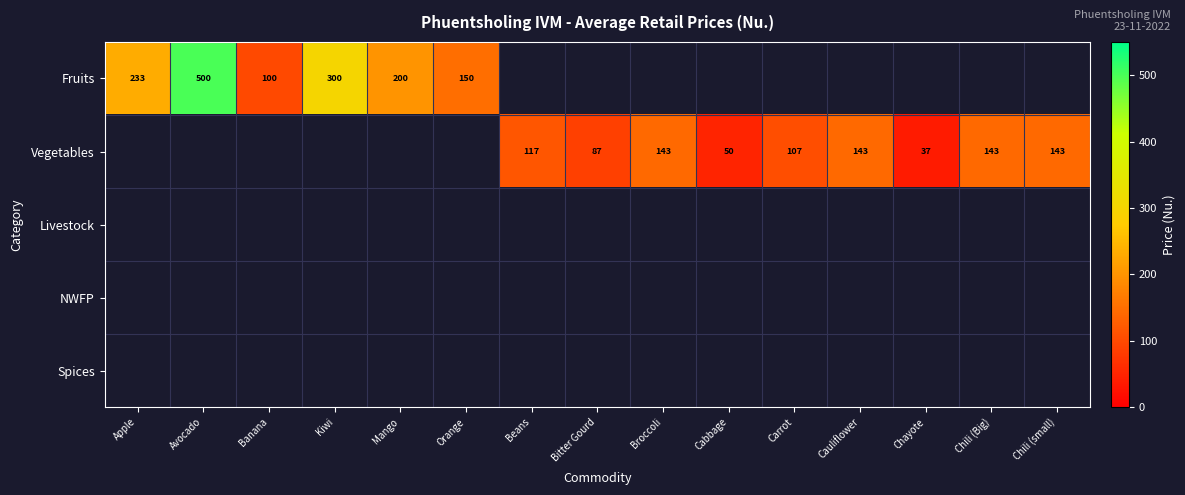

What is the minimum value for Fruits?

100.0